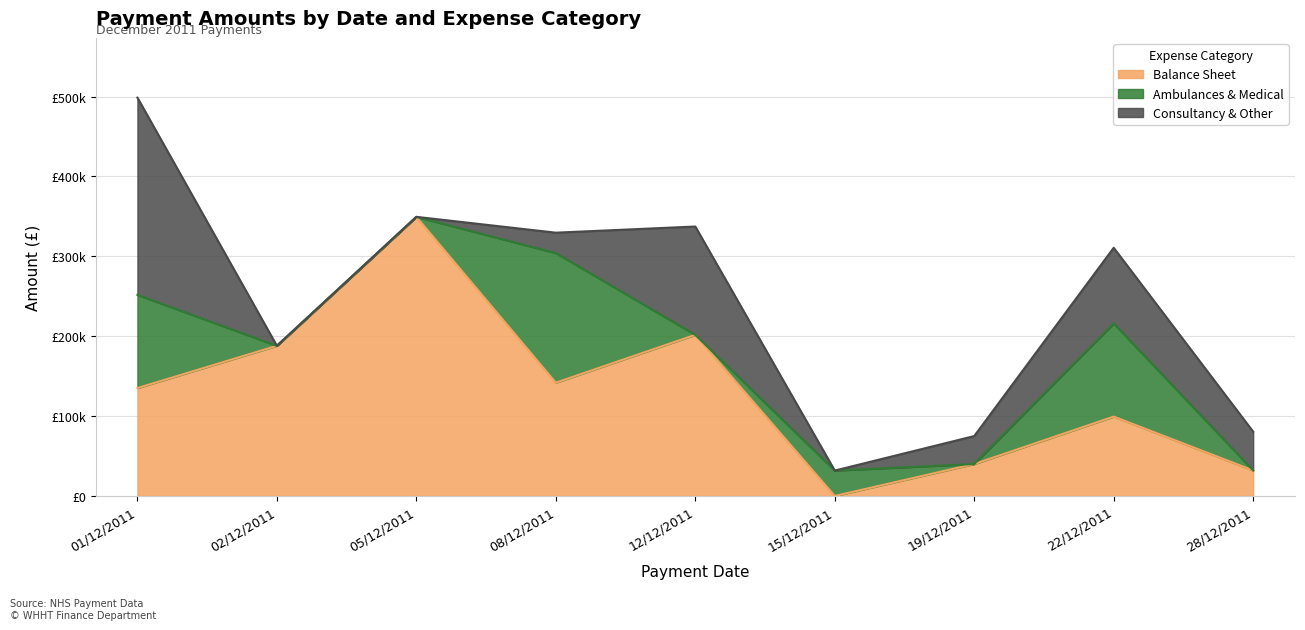

Which category has the lowest value across all series?

15/12/2011